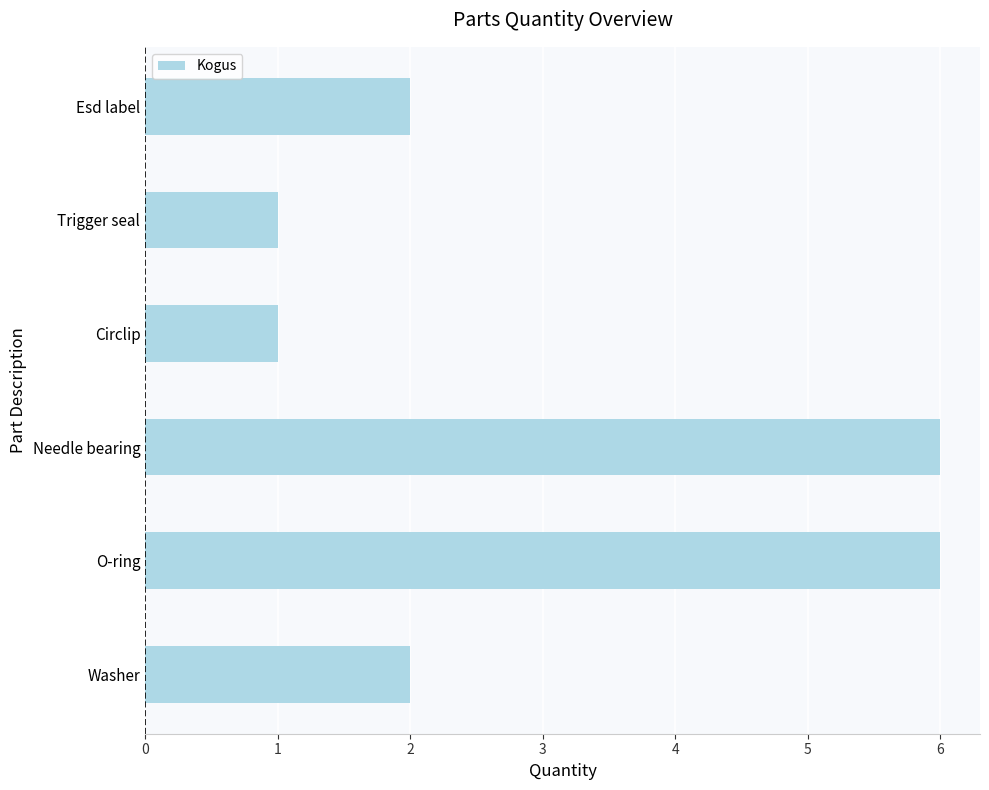

The value at Esd label is 2. True or false?

True